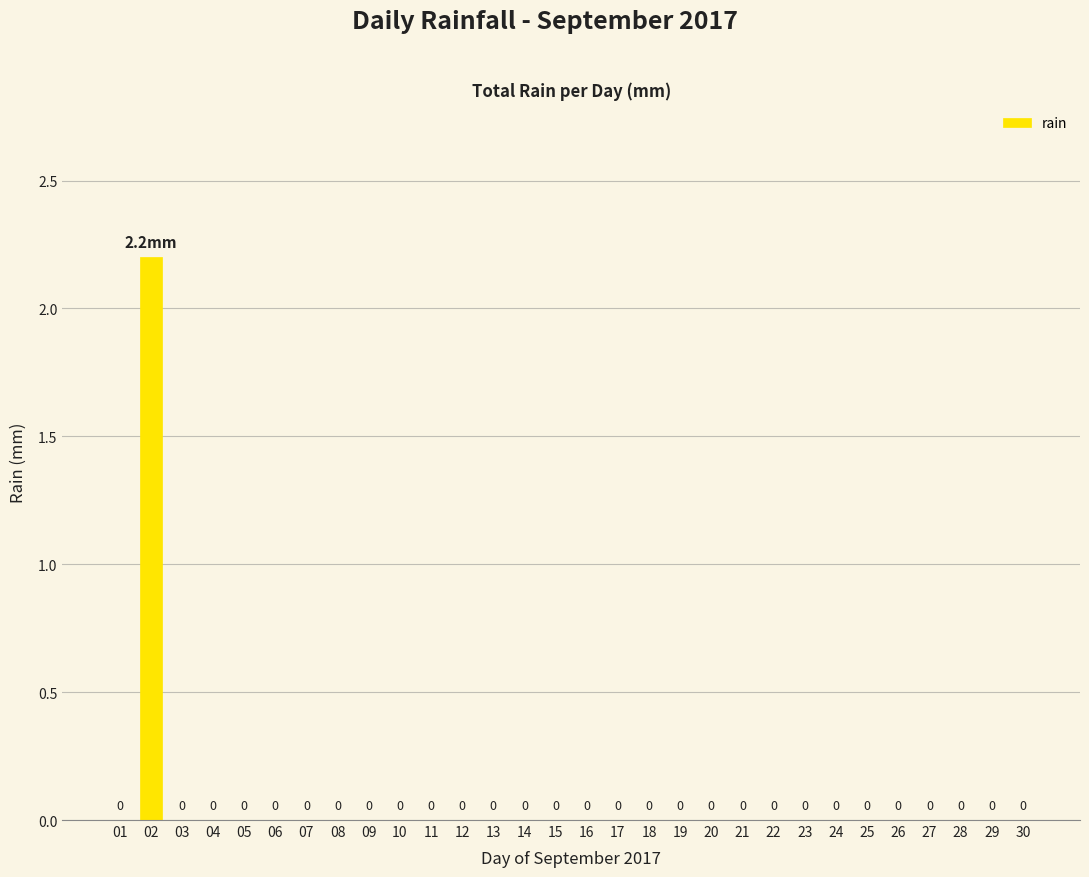

What is the maximum value shown in the chart?

2.2